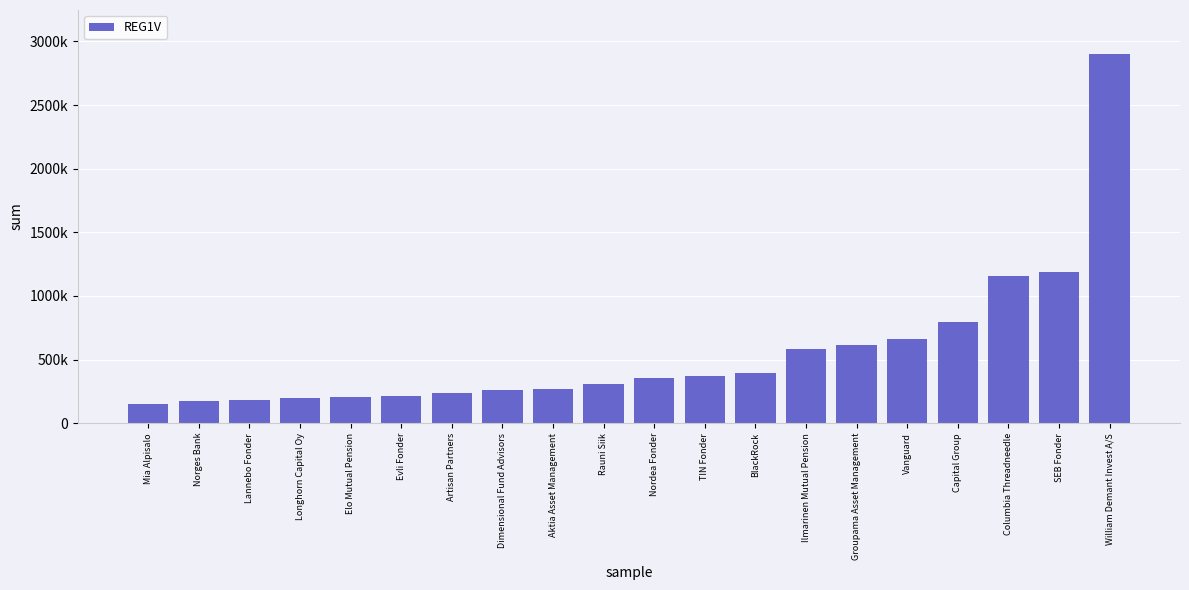

Does the chart contain any negative values?

No